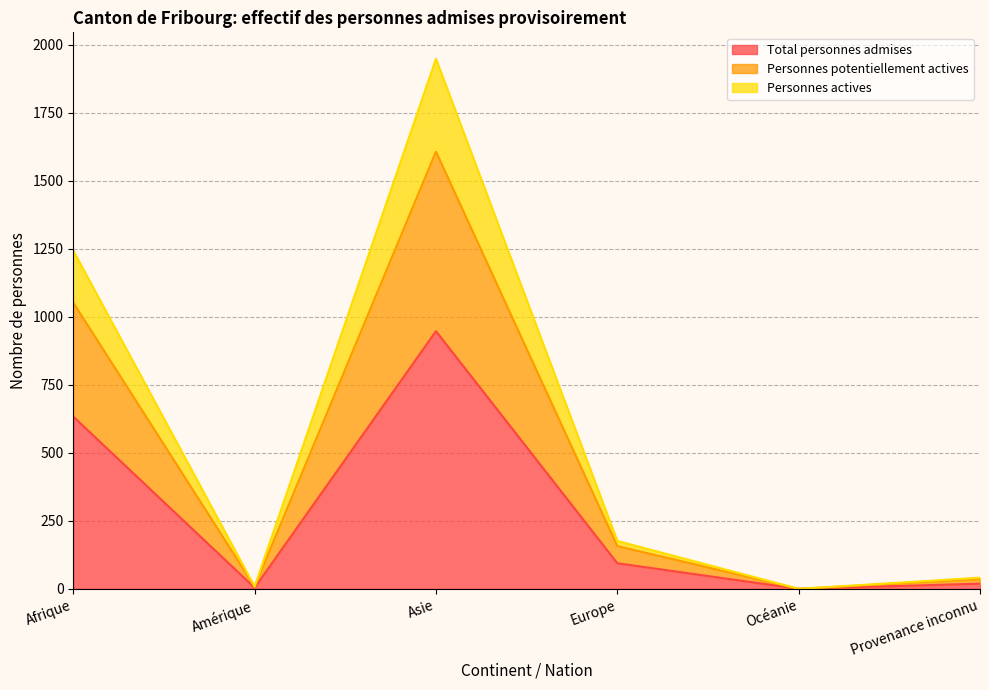

At which category is the sum across all series the highest?

Asie